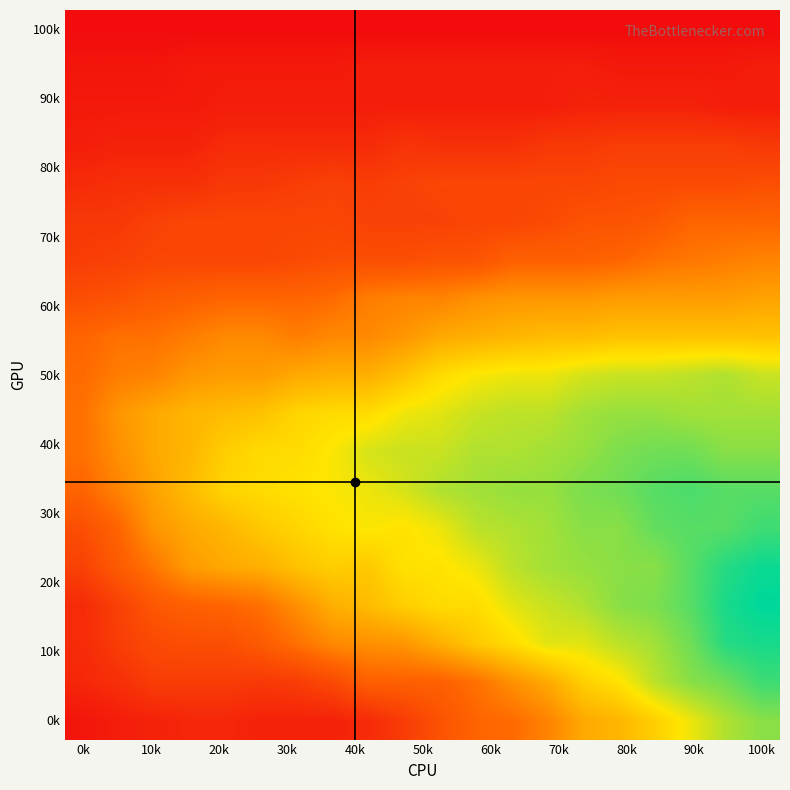

How many data points does each series have?

20